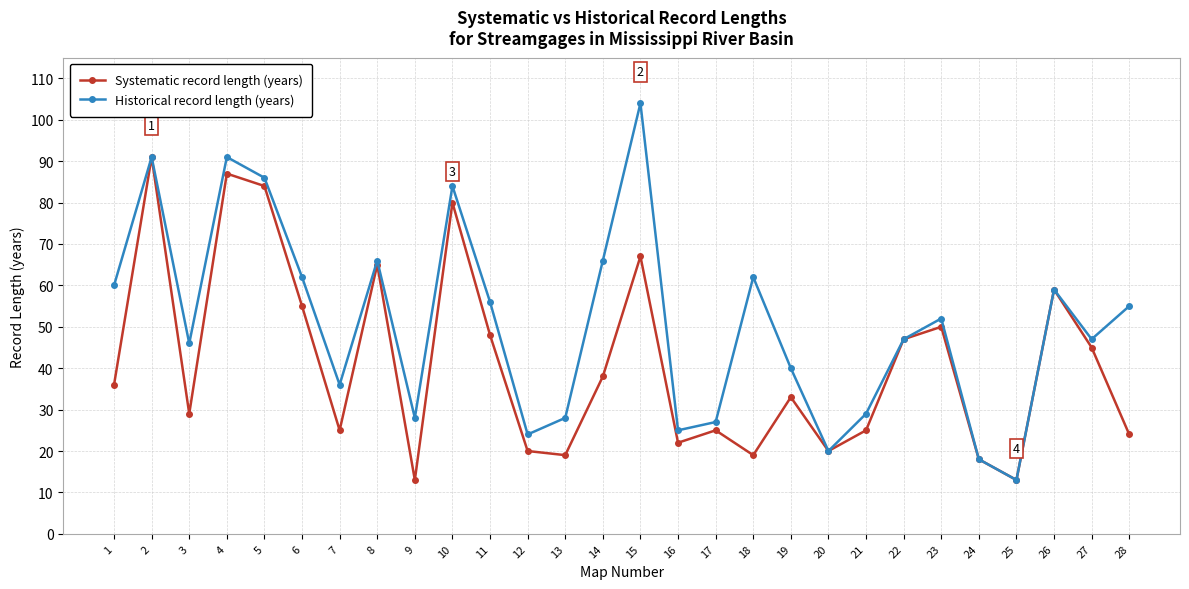

At 23, list the series in order from smallest to largest.

Systematic record length (years), Historical record length (years)